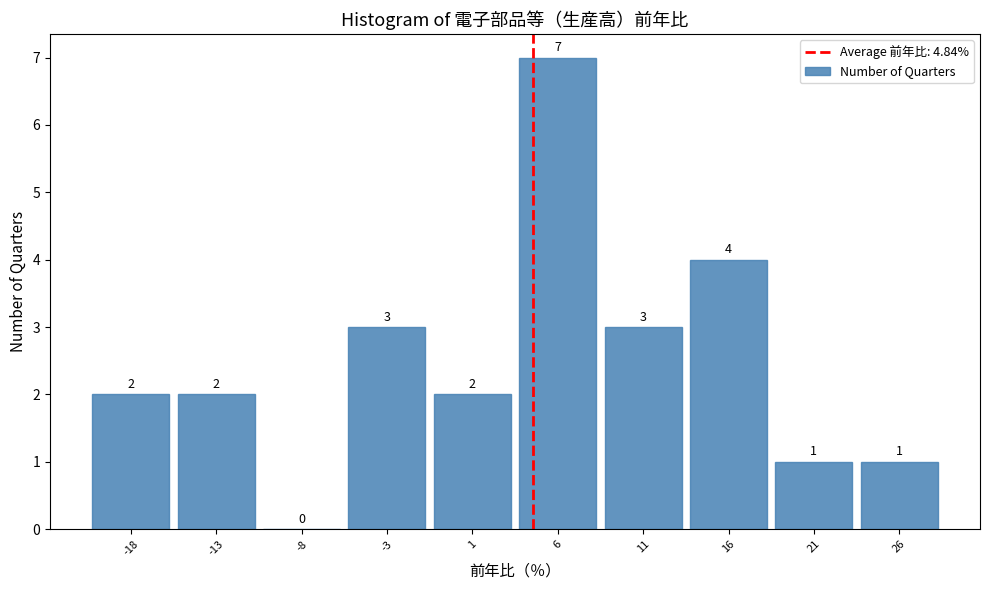

Reading right to left, list all the values displayed in this chart.

26=1	21=1	16=4	11=3	6=7	1=2	-3=3	-8=0	-13=2	-18=2